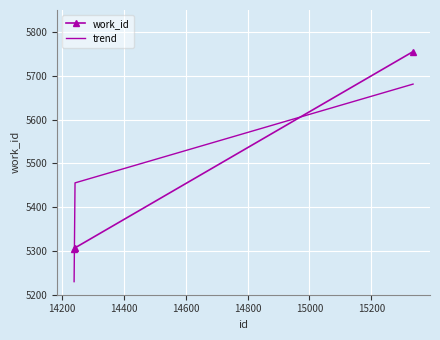

List the series in order of their peak value, lowest first.

trend, work_id